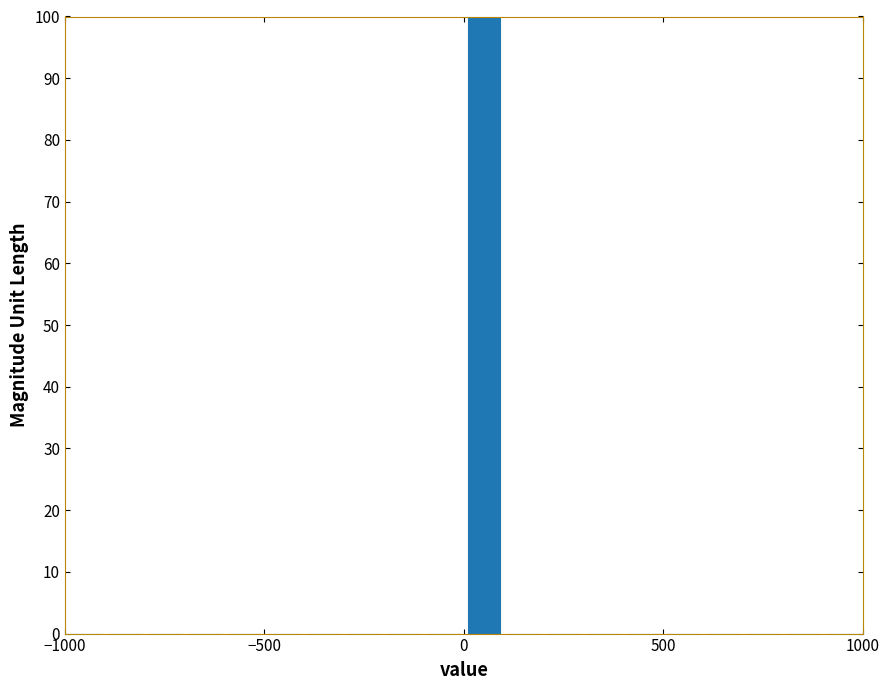

Read against the x-axis, roughly where is the centre of the tallest bar?

50